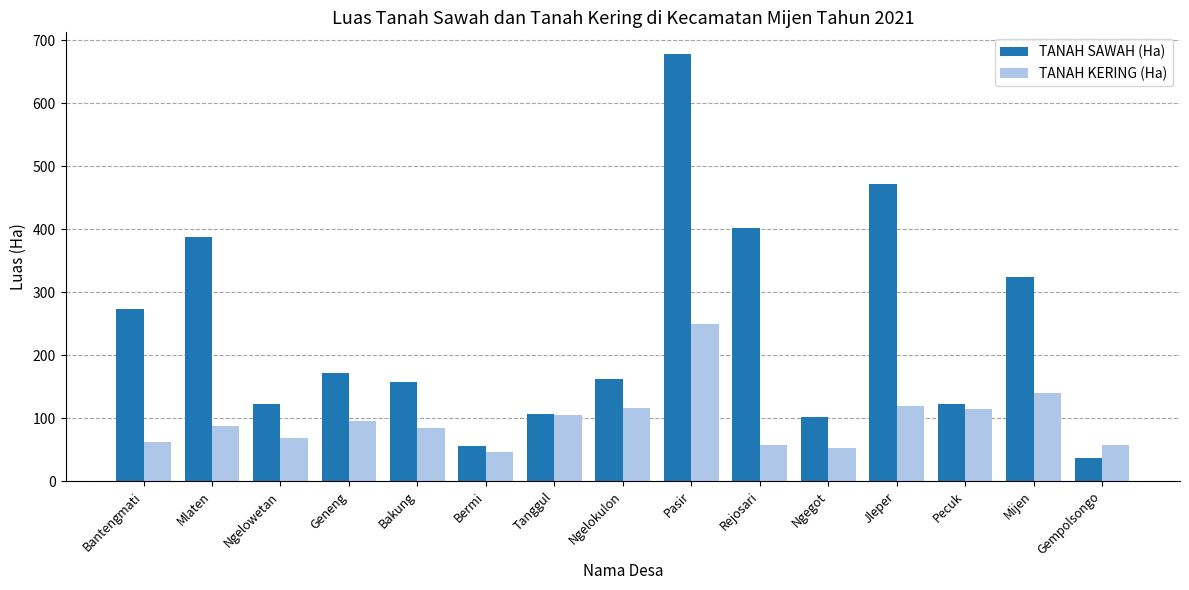

The value of TANAH KERING (Ha) at Pecuk is 61.8. True or false?

False